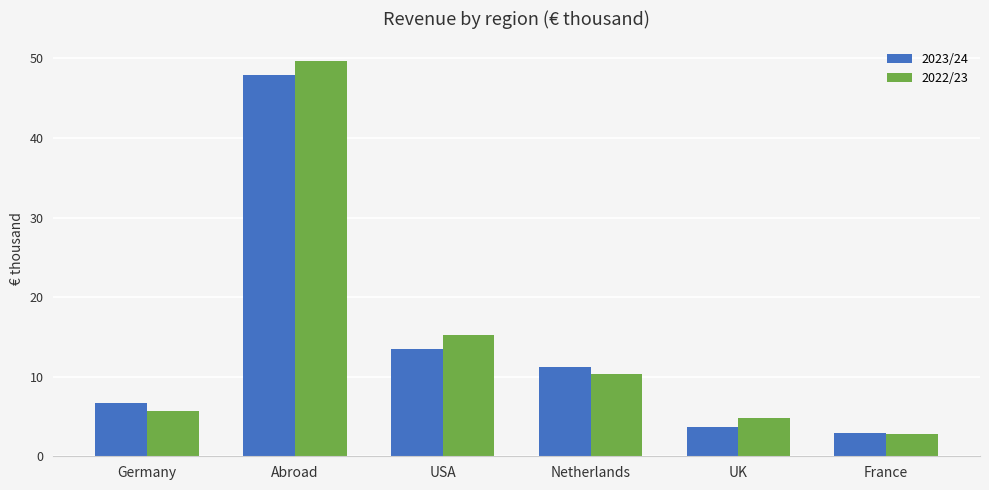

How many bars are there in each group?

2